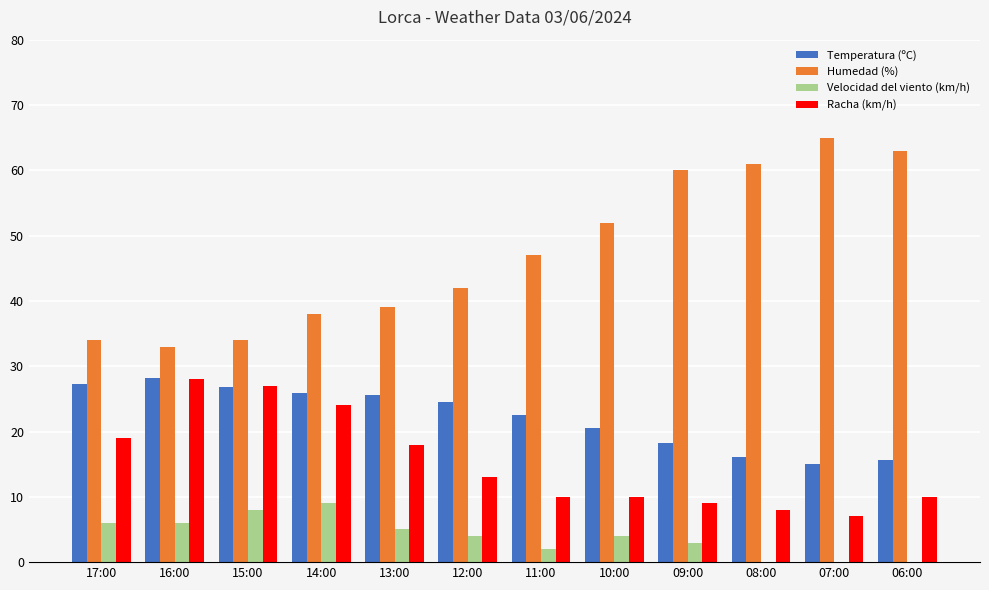

Is it true that Velocidad del viento (km/h) equals 6.0 at 16:00?

True